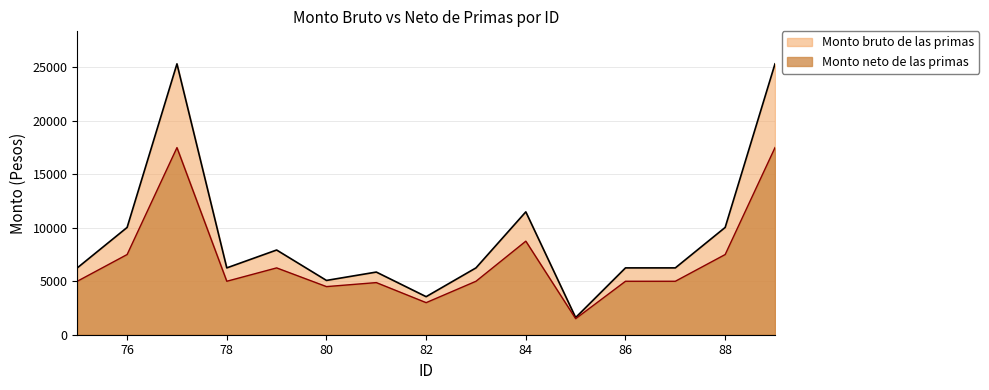

At which label is Monto neto de las primas closest to 9500?

84